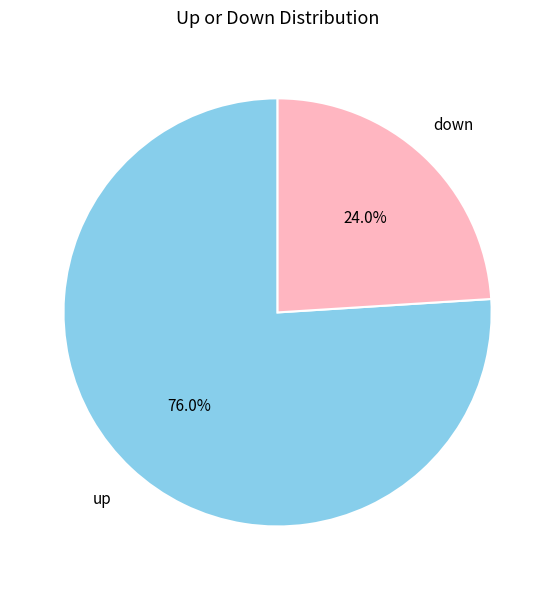

Does any single category account for the majority?

Yes